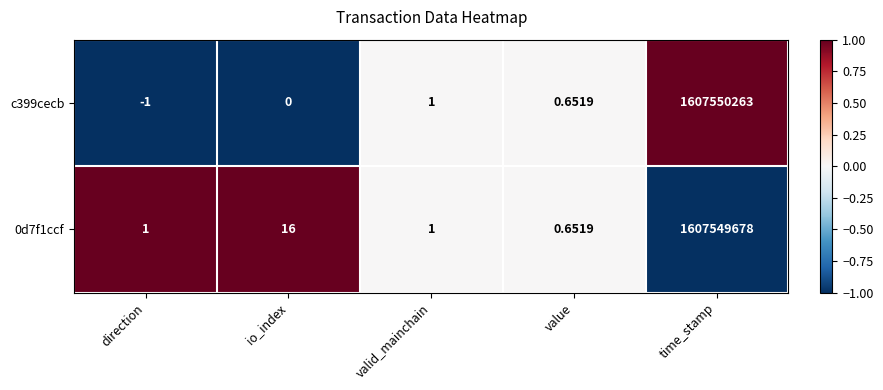

Rank the series by their average value, from lowest to highest.

0d7f1ccf, c399cecb